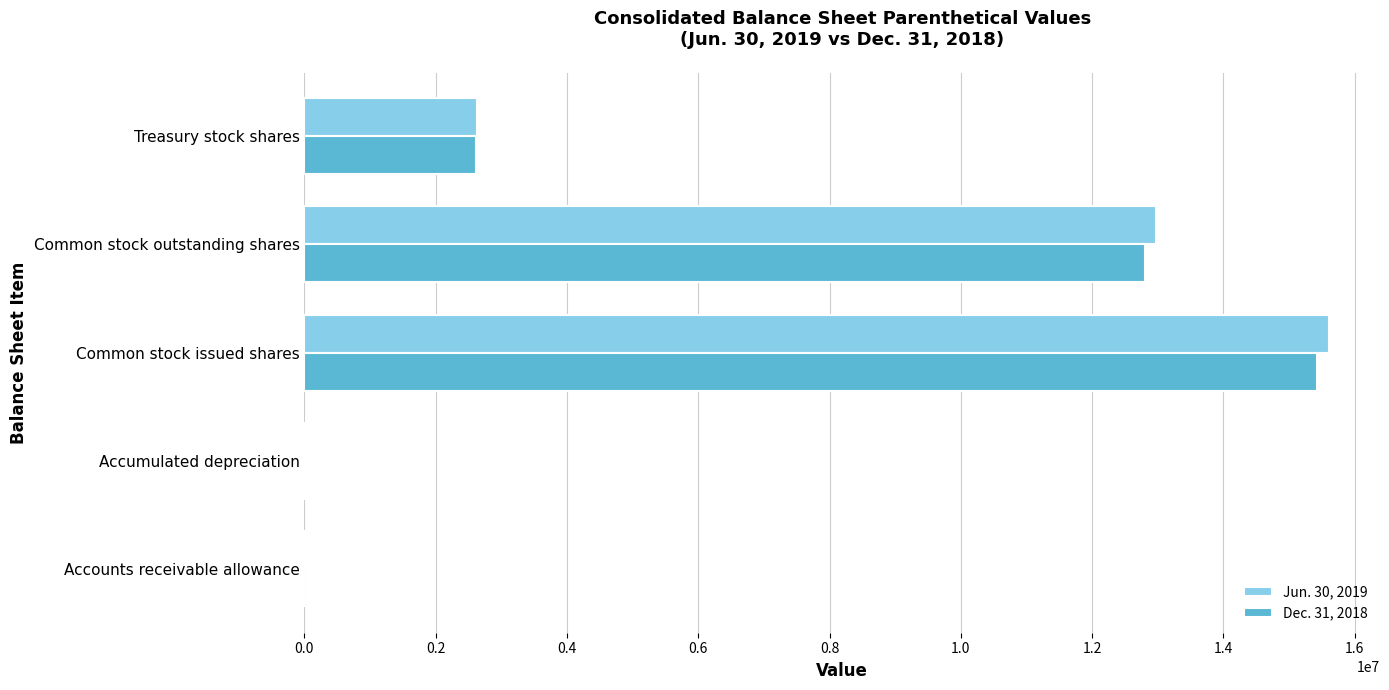

Between Common stock issued shares and Common stock outstanding shares, which series saw the biggest shift?

Jun. 30, 2019